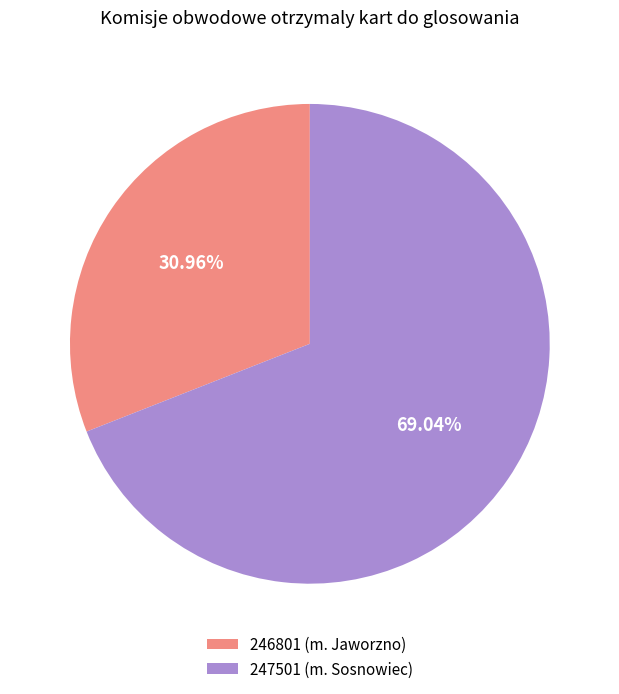

To the nearest percent, what is the difference between the 246801 (m. Jaworzno) and 247501 (m. Sosnowiec) slice percentages?

38%